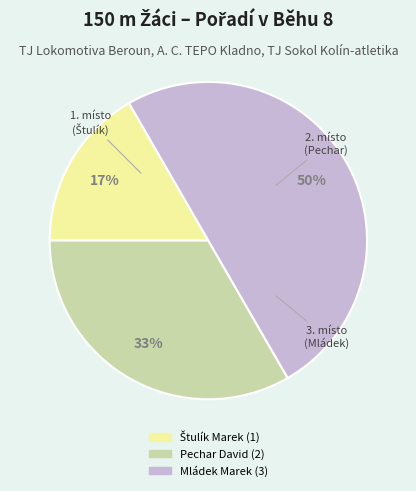

Which slice is the largest?

Mládek Marek